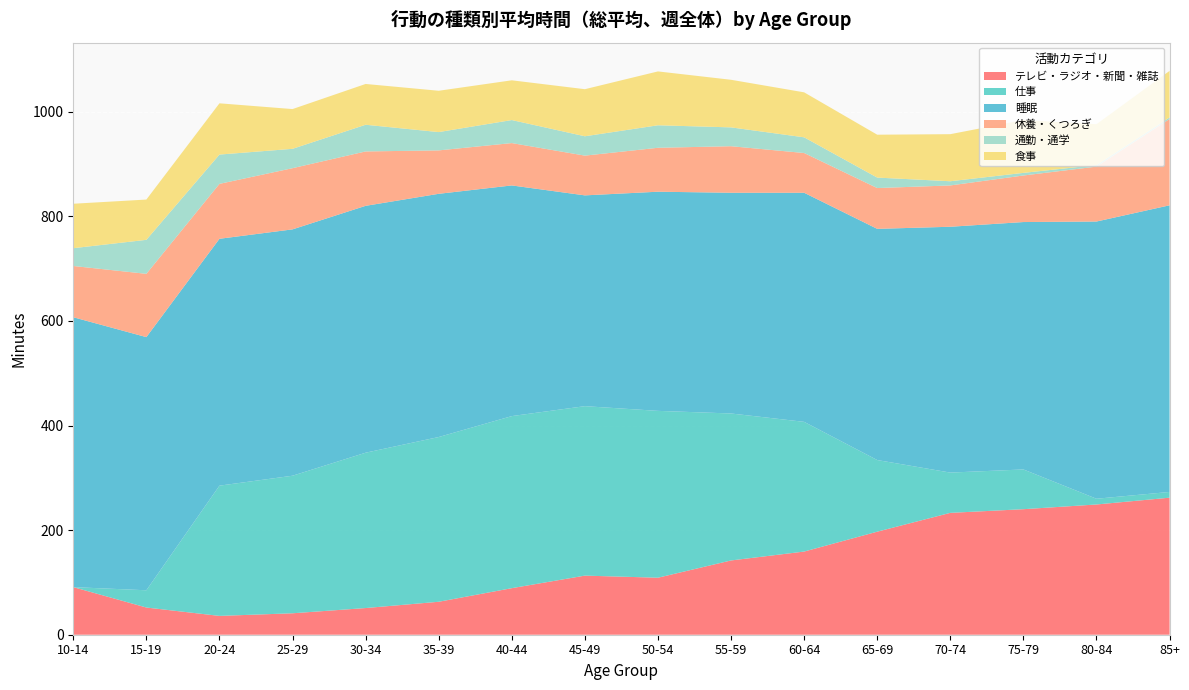

Reading left to right, transcribe all the data shown in this chart.

テレビ・ラジオ・新聞・雑誌: 91	52	36	41	51	63	89	113	109	142	159	197	233	240	249	262
仕事: 0	33	249	263	297	315	329	324	319	281	248	137	77	76	11	11
睡眠: 516	484	472	471	472	465	441	403	419	422	438	442	470	473	530	548
休養・くつろぎ: 98	121	105	117	104	83	81	76	84	89	76	78	79	89	105	165
通勤・通学: 34	65	56	37	51	35	44	37	43	36	30	20	8	5	3	3
食事: 85	77	98	76	78	79	76	90	103	91	86	82	90	101	78	89